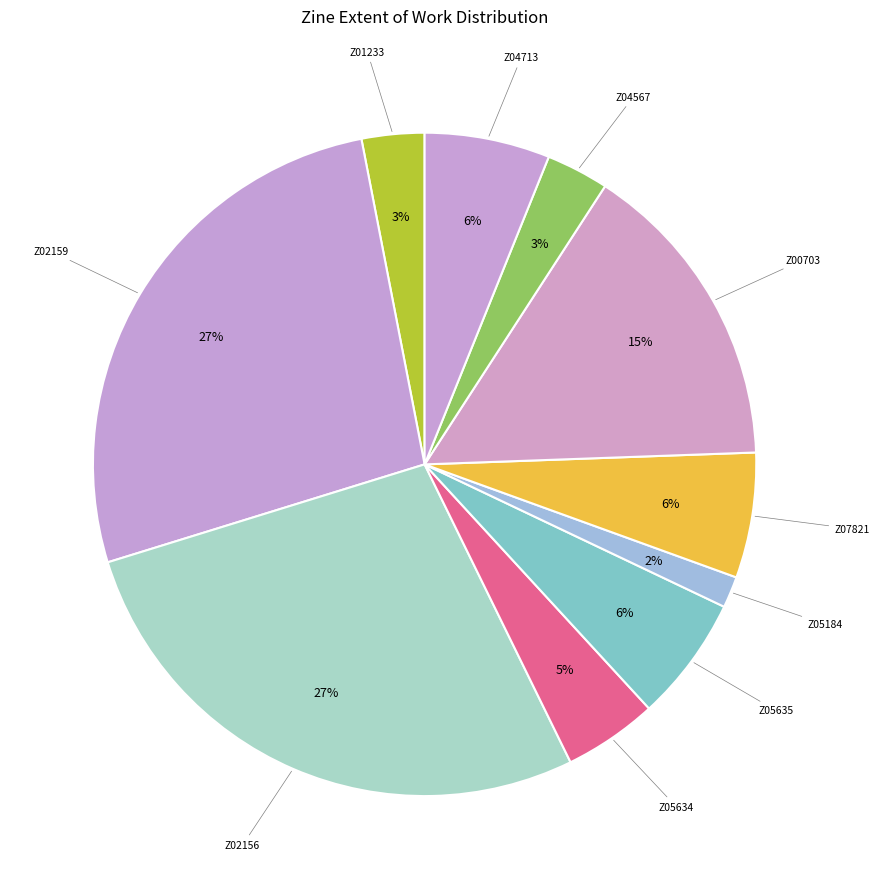

How many slices are in this pie chart?

10